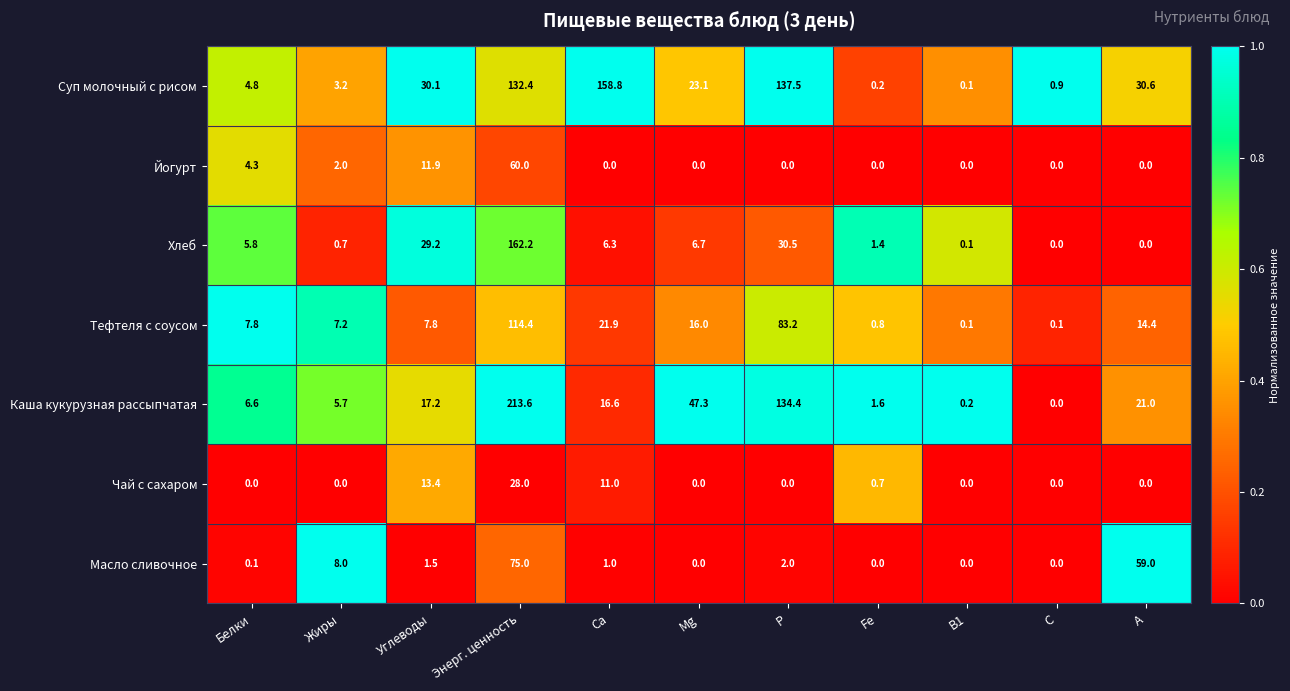

Which series has the widest spread of values?

Каша кукурузная рассыпчатая